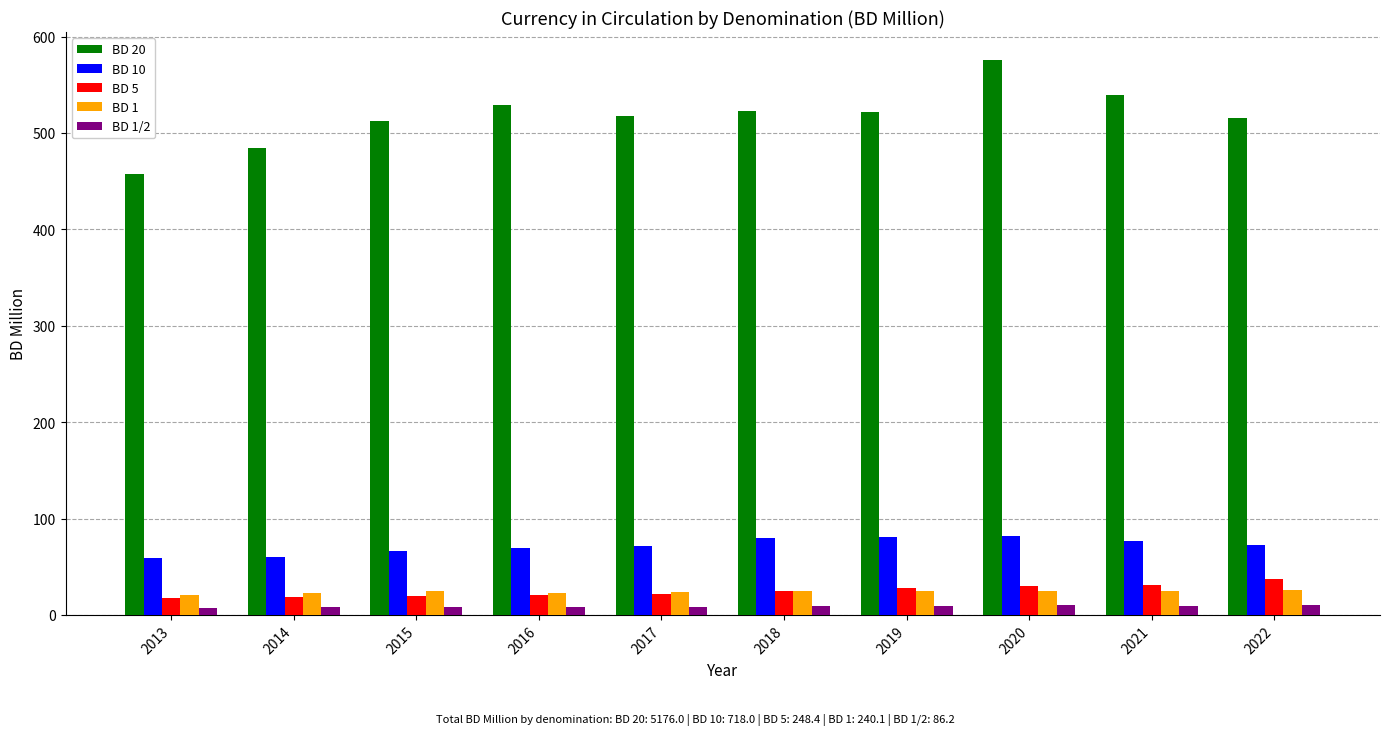

List the series in order of their peak value, highest first.

BD 20, BD 10, BD 5, BD 1, BD 1/2